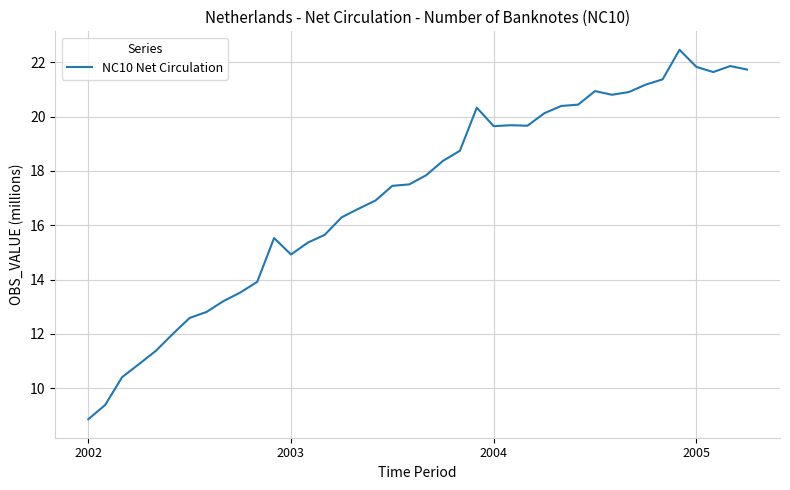

What is the average value?

17.1